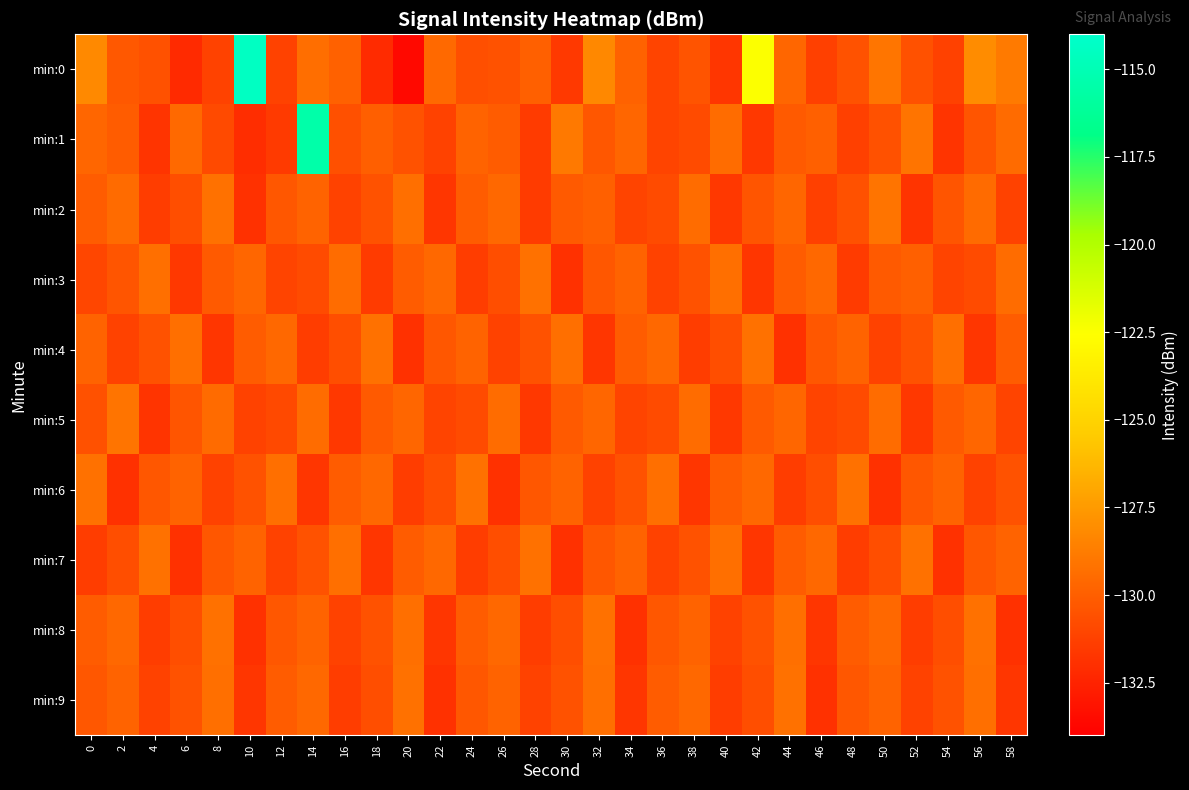

How many series are shown in this chart?

10